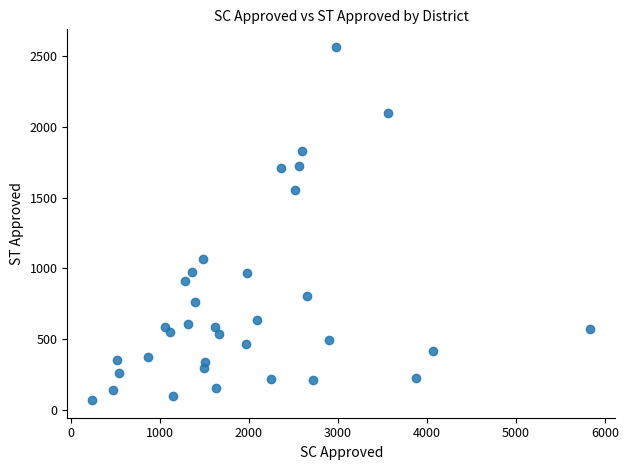

What is the range of Y values (max minus min)?

2492